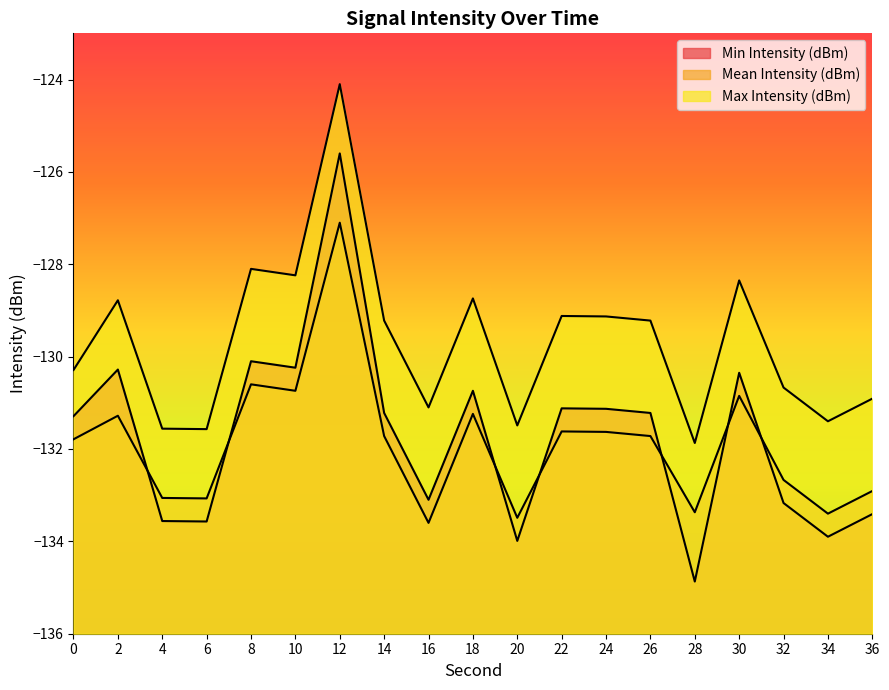

What is the difference between the second highest and minimum values in the Min Intensity (dBm) series?

4.8